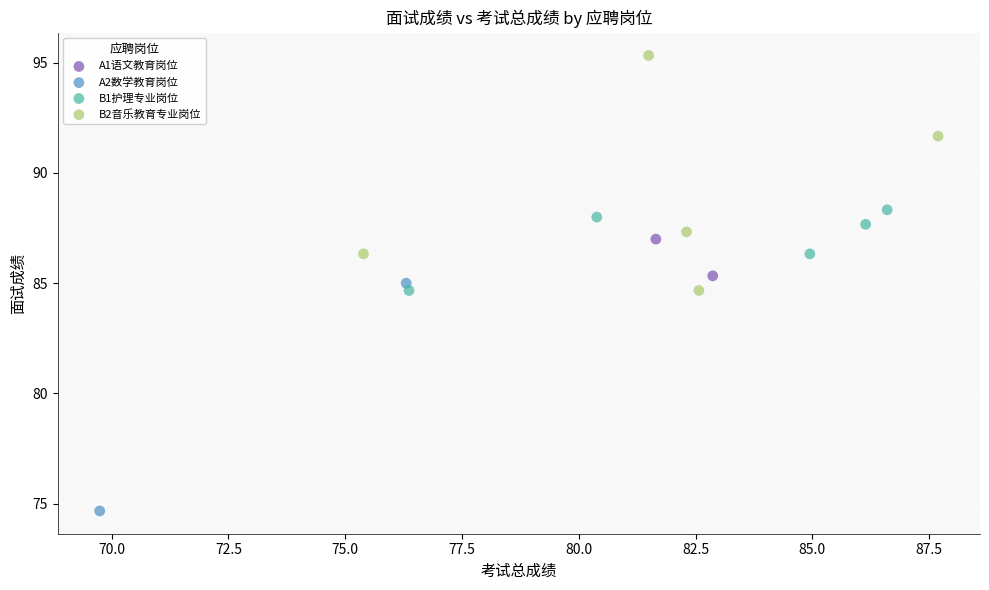

What are all the series names shown in the legend?

A1语文教育岗位, A2数学教育岗位, B1护理专业岗位, B2音乐教育专业岗位